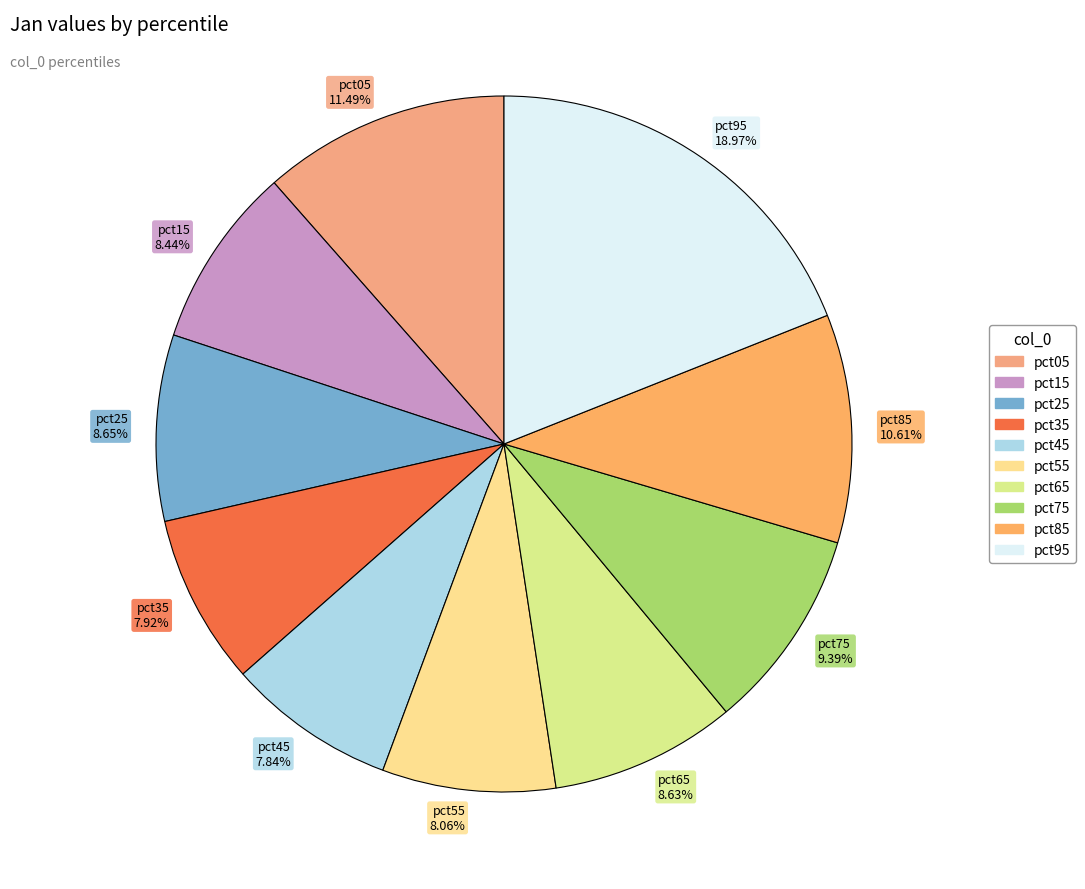

Is there any slice that represents more than half of the pie?

No